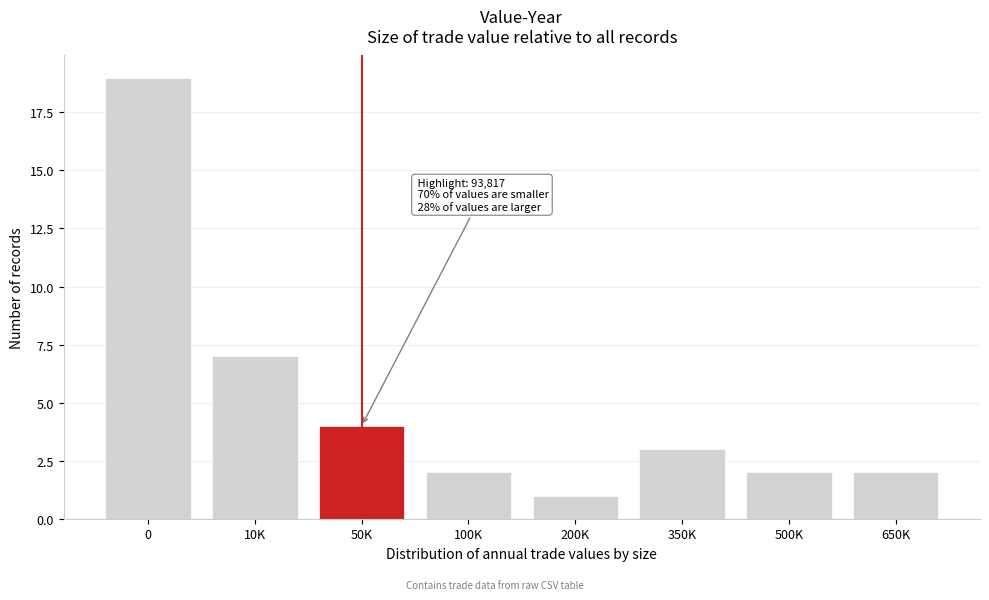

Reading left to right, what are all the values shown in this chart?

0=19	10K=7	50K=4	100K=2	200K=1	350K=3	500K=2	650K=2